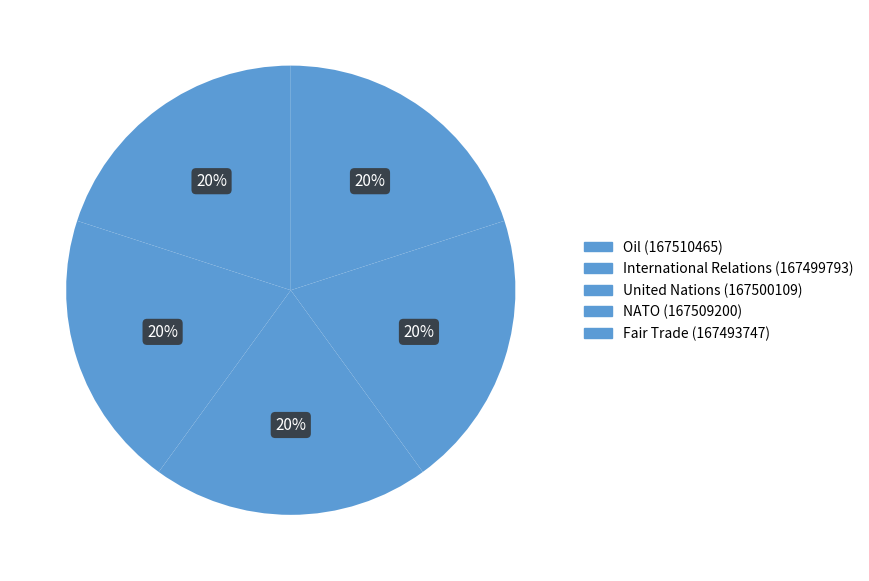

Which has a higher value, NATO or International Relations?

NATO